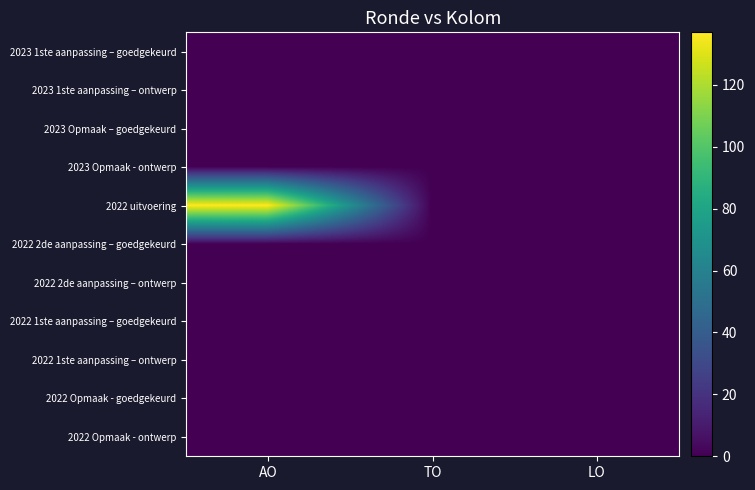

Rank the series by their maximum value, from highest to lowest.

2022 uitvoering, 2023 1ste aanpassing – goedgekeurd, 2023 1ste aanpassing – ontwerp, 2023 Opmaak – goedgekeurd, 2023 Opmaak - ontwerp, 2022 2de aanpassing – goedgekeurd, 2022 2de aanpassing – ontwerp, 2022 1ste aanpassing – goedgekeurd, 2022 1ste aanpassing – ontwerp, 2022 Opmaak - goedgekeurd, 2022 Opmaak - ontwerp